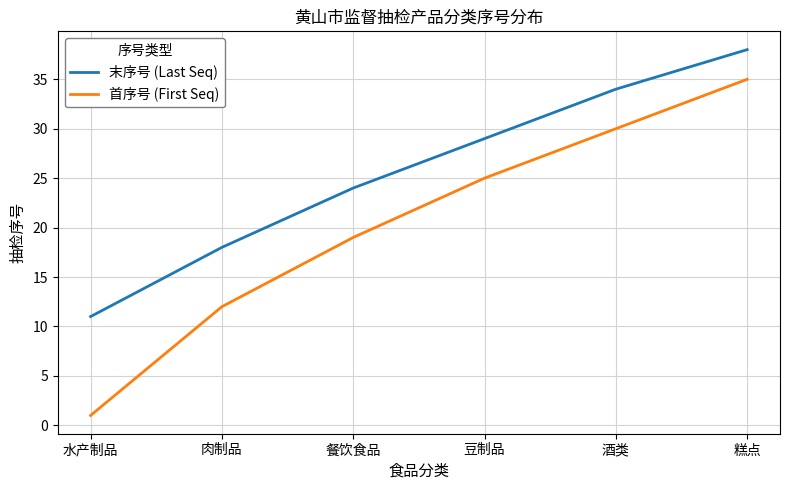

What is the difference between the maximum and minimum values in the 首序号 (First Seq) series?

34